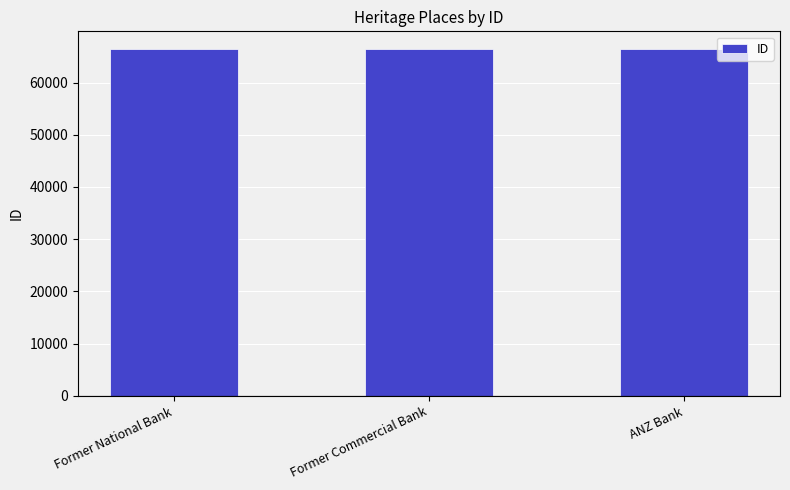

How many data points does each series have?

3